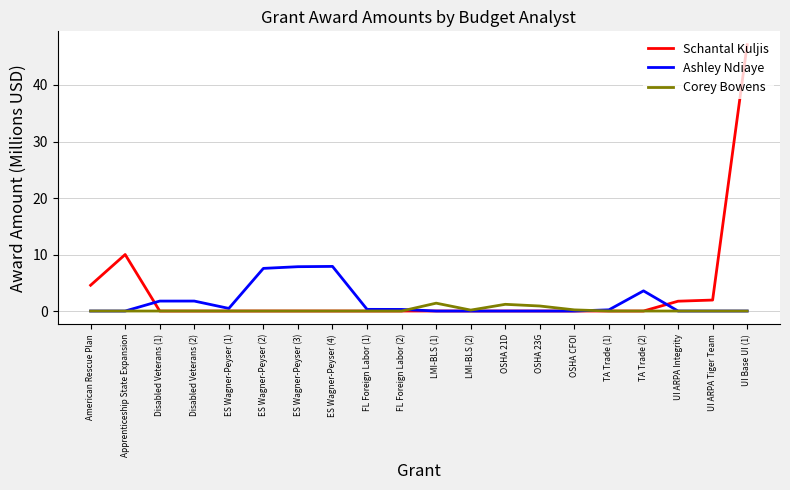

The Schantal Kuljis series shows 2.8 at Apprenticeship State Expansion. True or false?

False